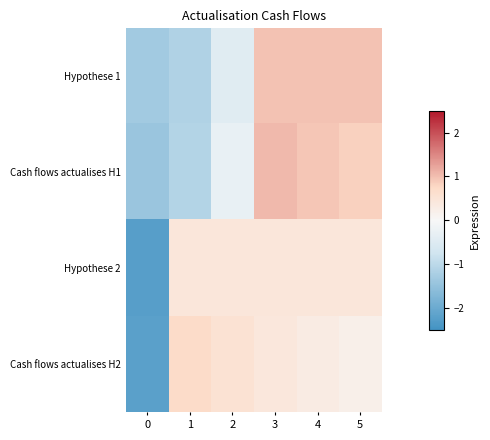

Rank the series at 0 from highest to lowest value.

Hypothese 1, Cash flows actualises H1, Cash flows actualises H2, Hypothese 2